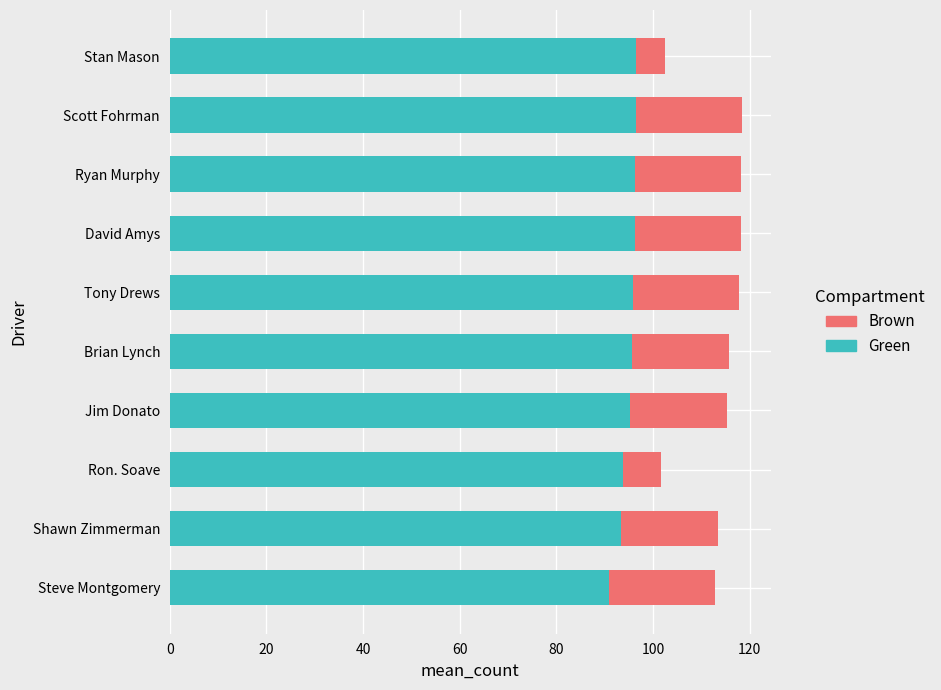

Count the number of categories in the chart.

10